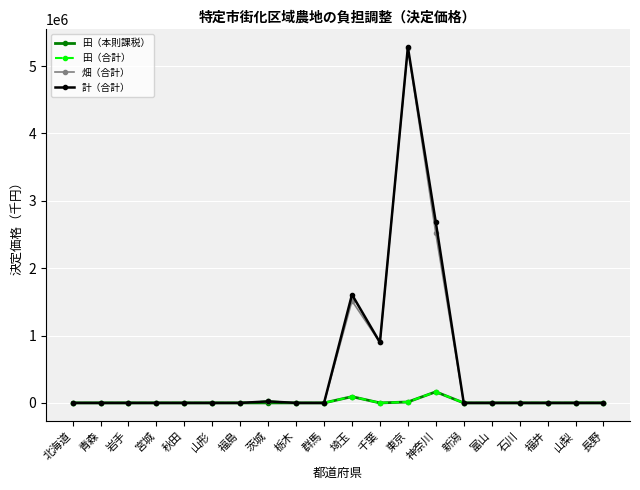

What is the maximum value shown in the chart?

5281927